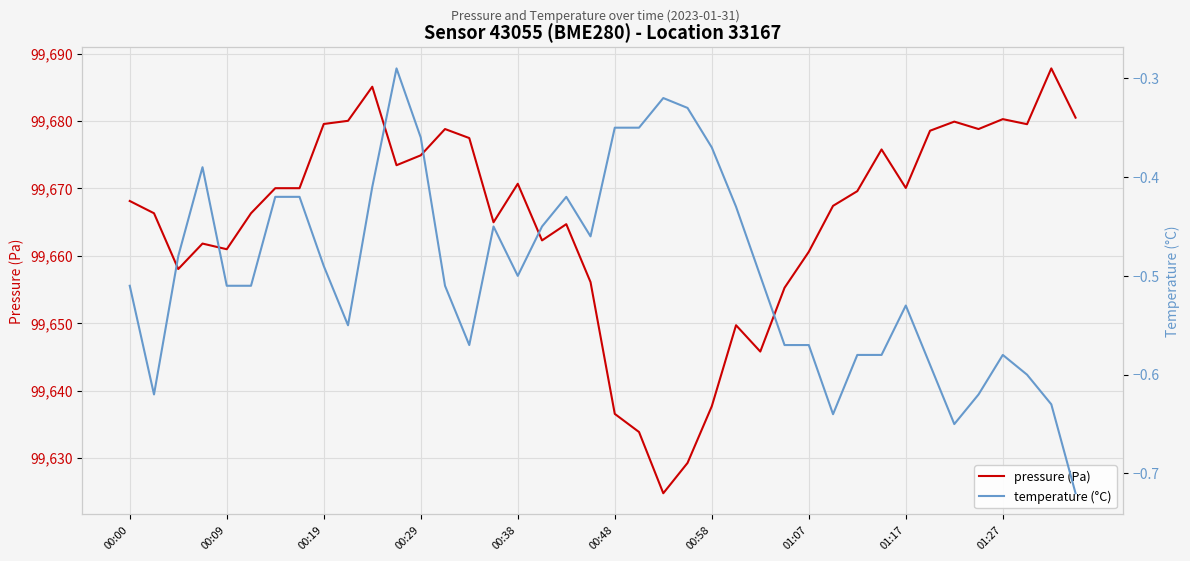

In pressure (Pa), how many points are lower than both neighbors (excluding endpoints)?

10